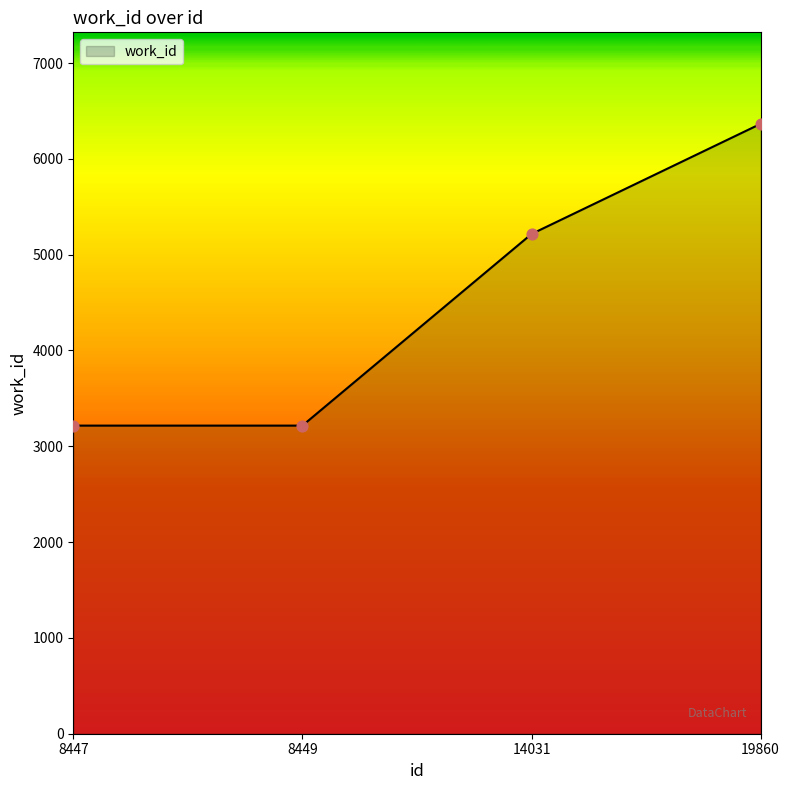

Between 14031 and 8447, which is larger?

14031